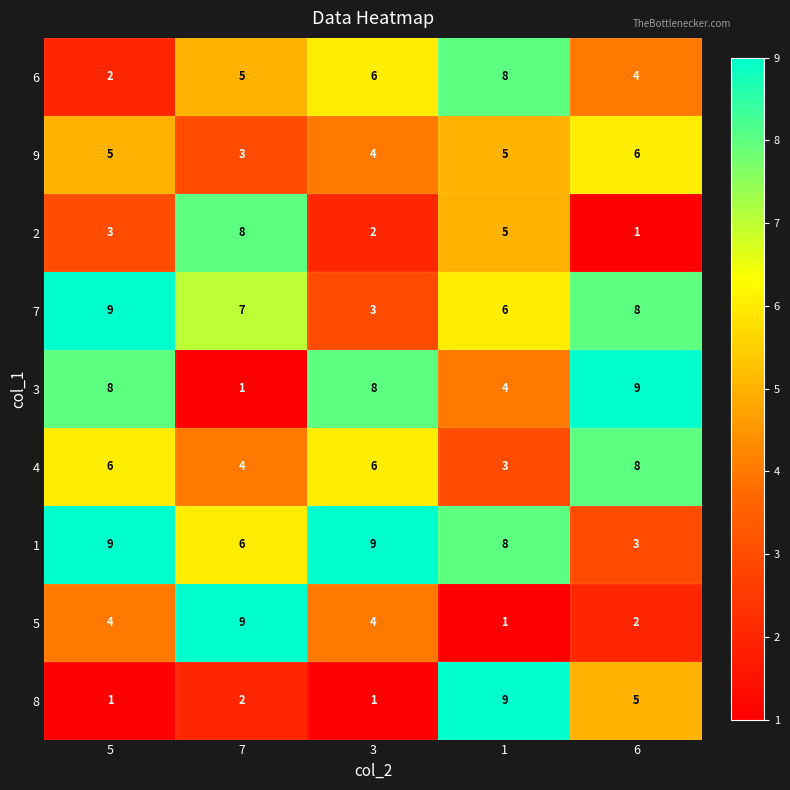

What is the maximum value shown in the chart?

9